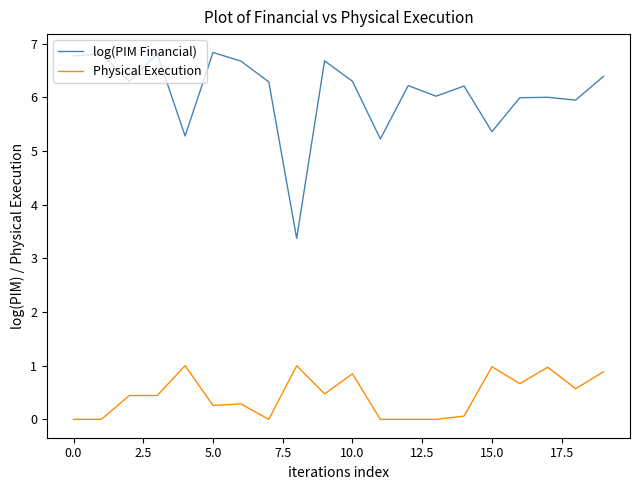

Which series has the widest spread of values?

log(PIM Financial)